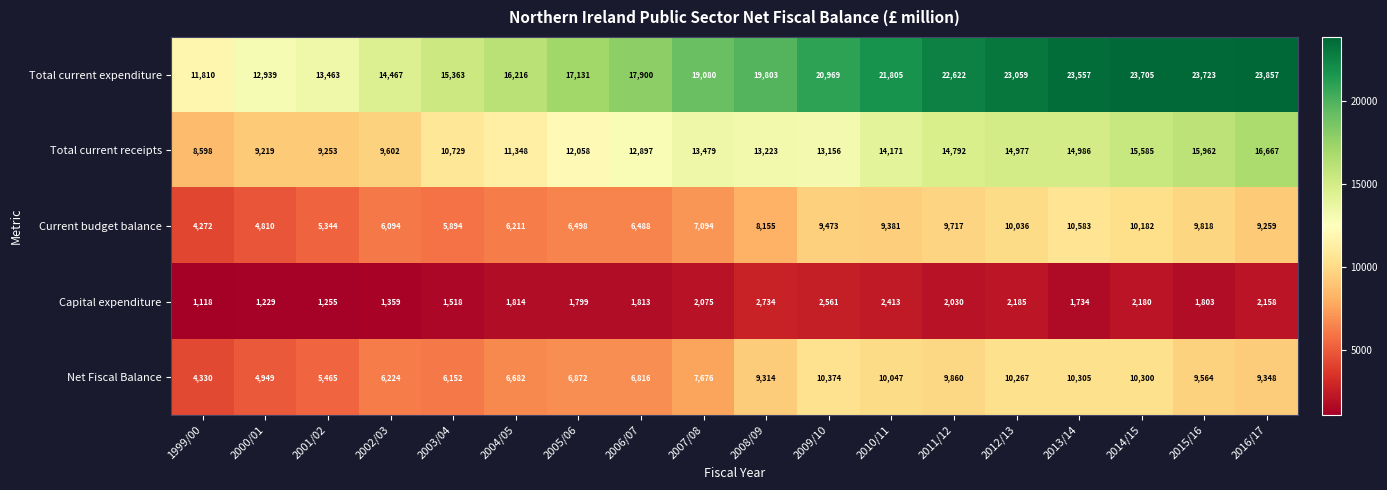

How many distinct data groups are displayed?

5